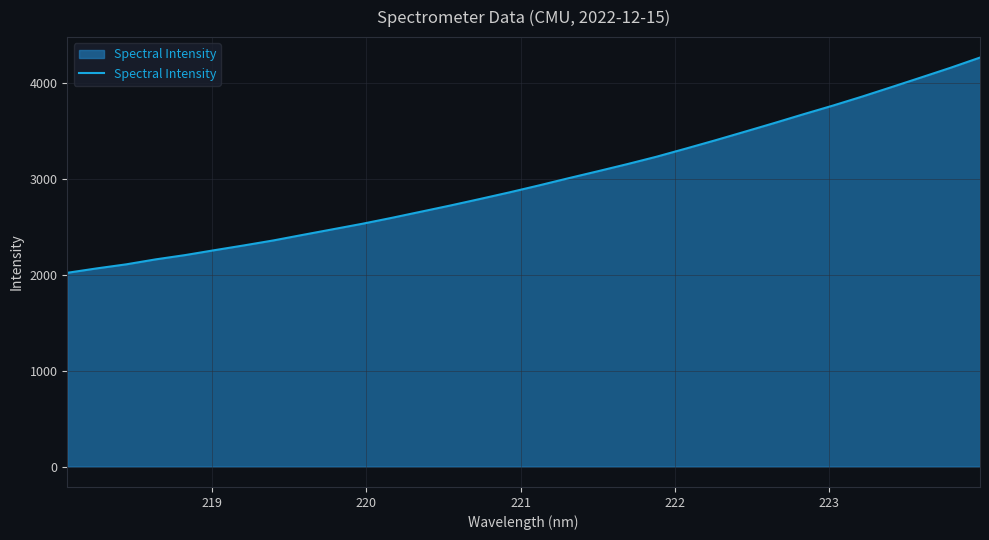

What is the minimum value shown in the chart?

2020.6